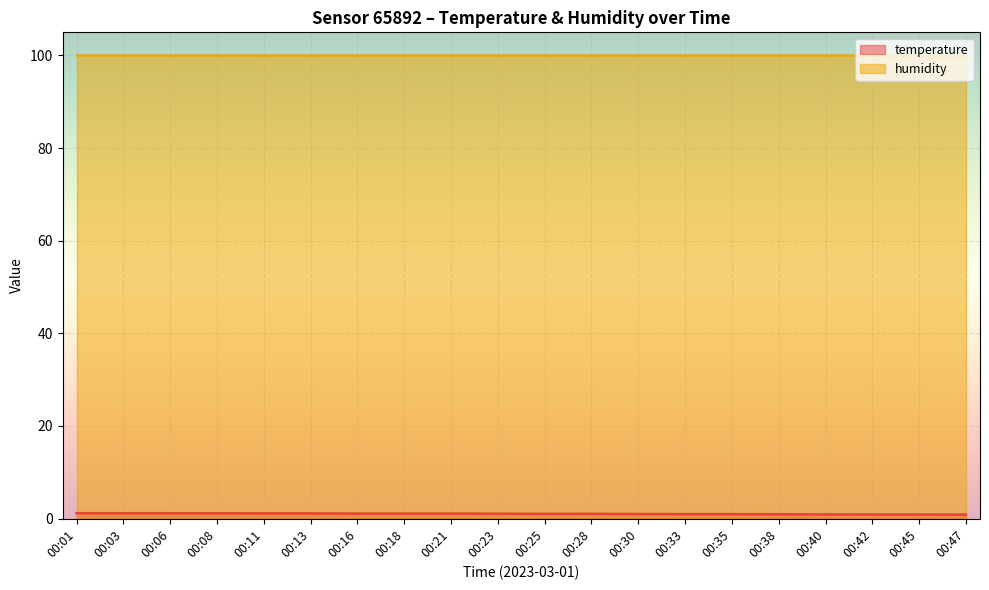

Reading left to right, extract all data points from this chart.

1.2	1.1	1.1	1.1	1.1	1.1	1.1	1.1	1.1	1.1	1.0	1.0	1.0	1.0	0.9	0.9	0.9	0.9	0.9	0.8